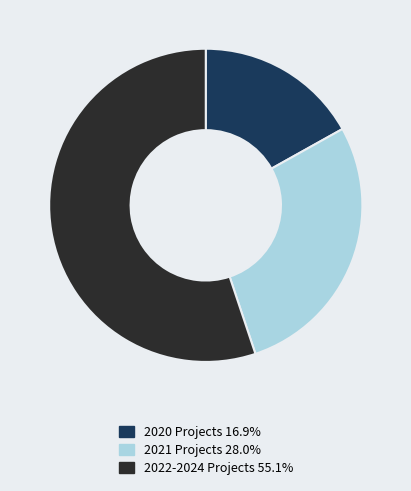

Does any single category account for the majority?

Yes